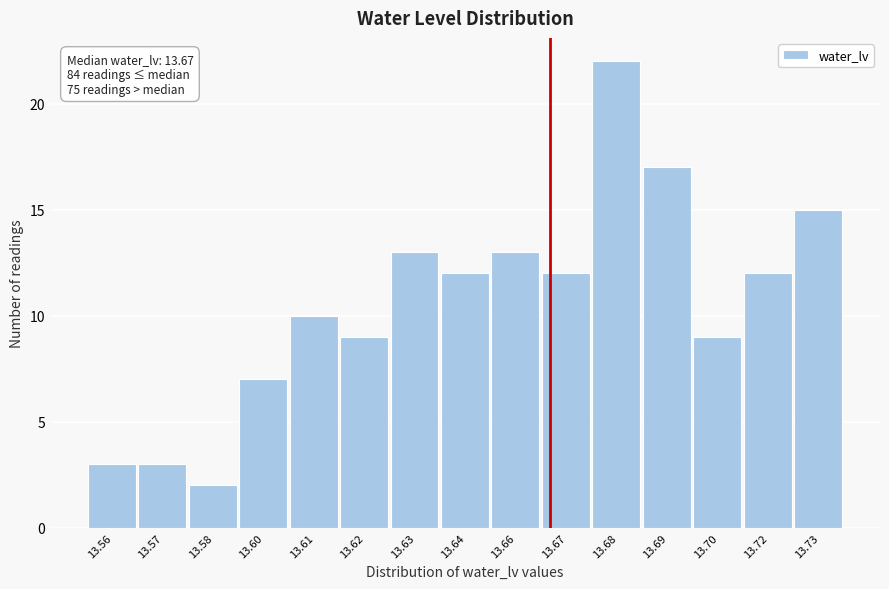

Reading left to right, extract all data points from this chart.

13.56=3	13.57=3	13.58=2	13.60=7	13.61=10	13.62=9	13.63=13	13.64=12	13.66=13	13.67=12	13.68=22	13.69=17	13.70=9	13.72=12	13.73=15